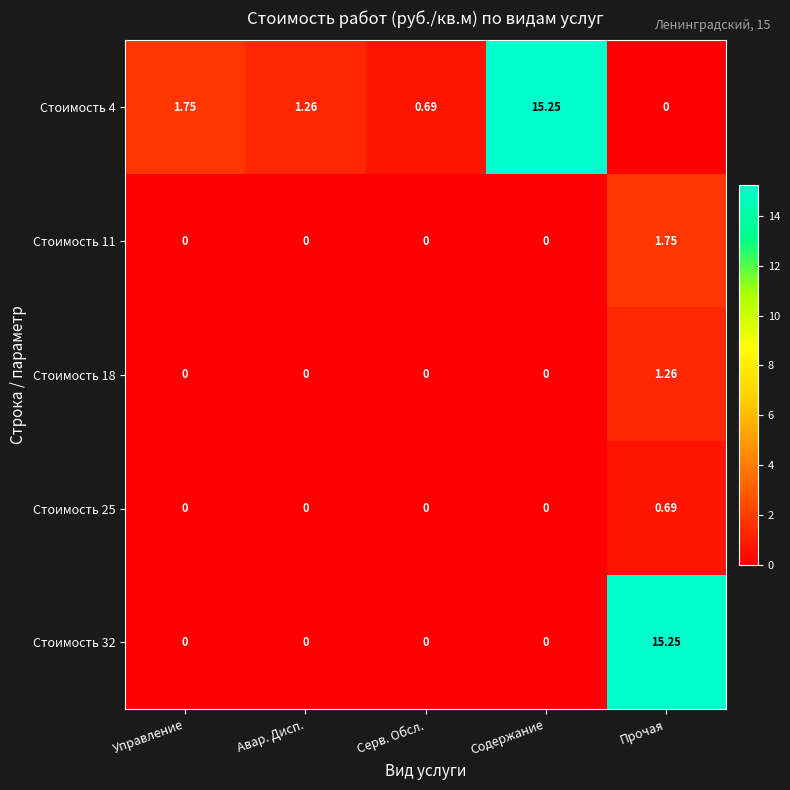

At how many categories does at least one series exceed 2?

2